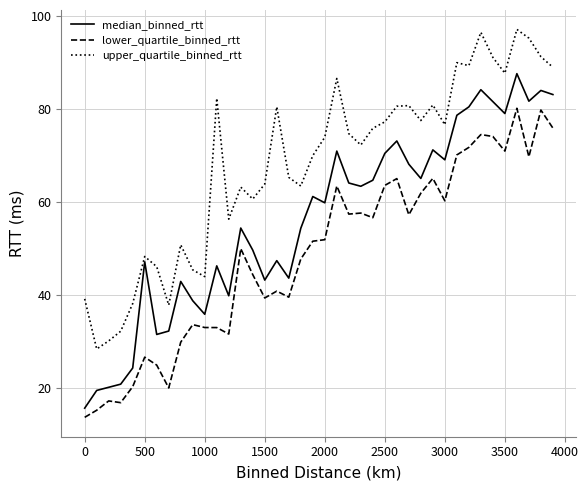

What are all the series names shown in the legend?

median_binned_rtt, lower_quartile_binned_rtt, upper_quartile_binned_rtt